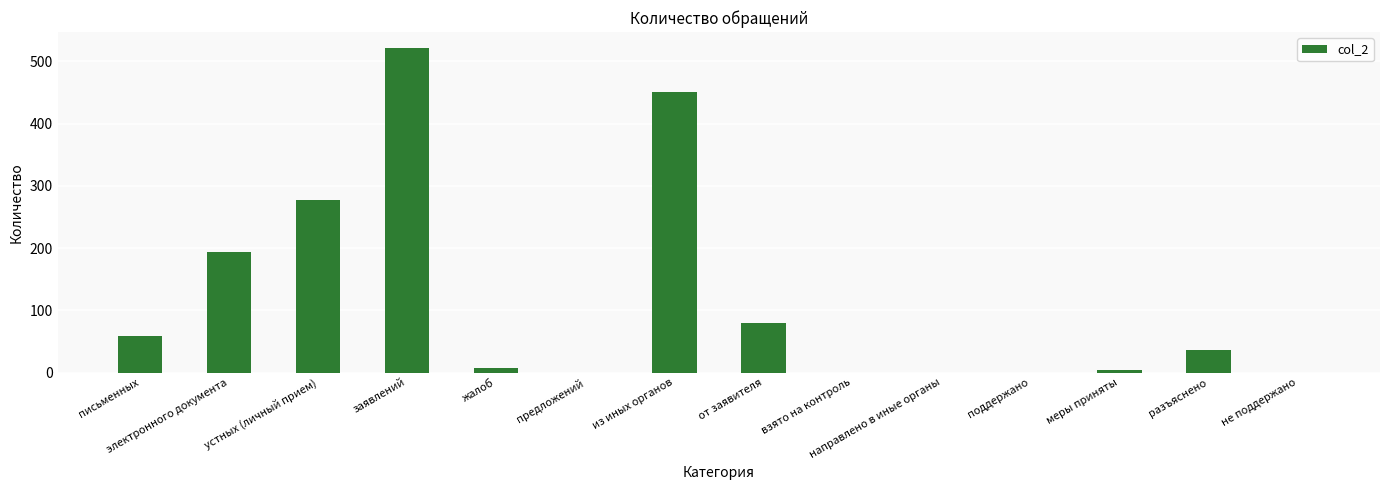

What is the approximate value at из иных органов?

450